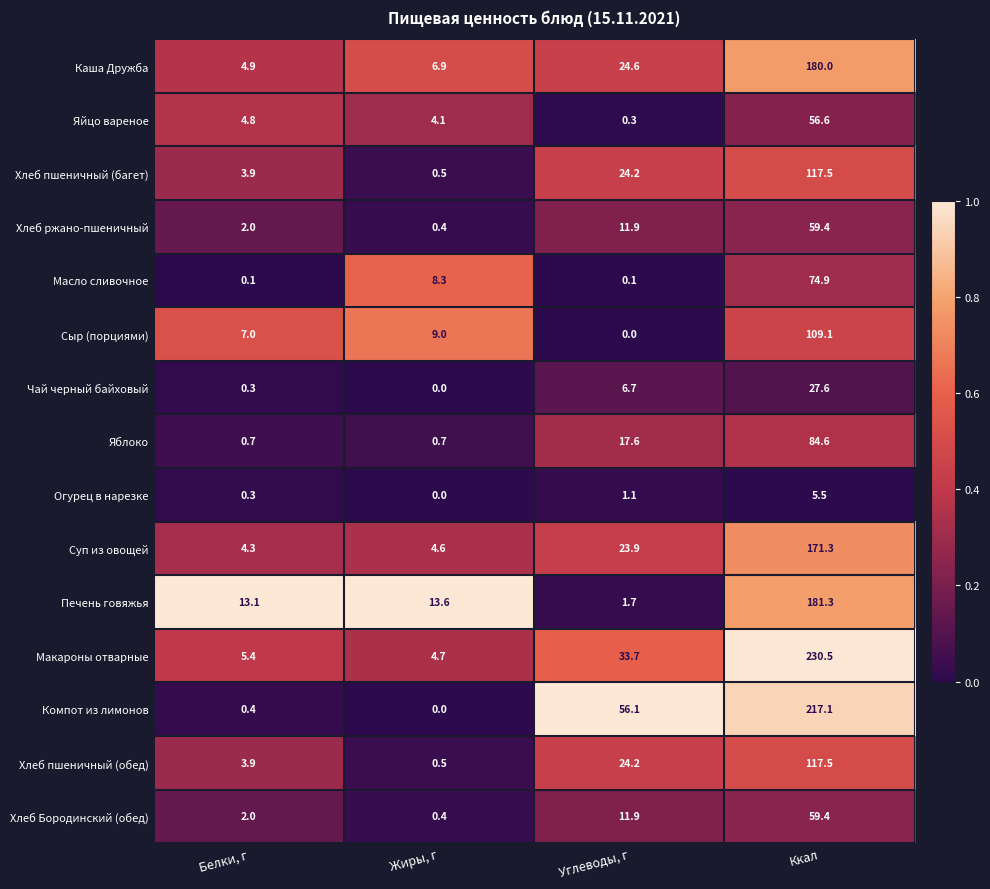

What is the difference between the maximum and second lowest values in the Хлеб пшеничный (обед) series?

113.6